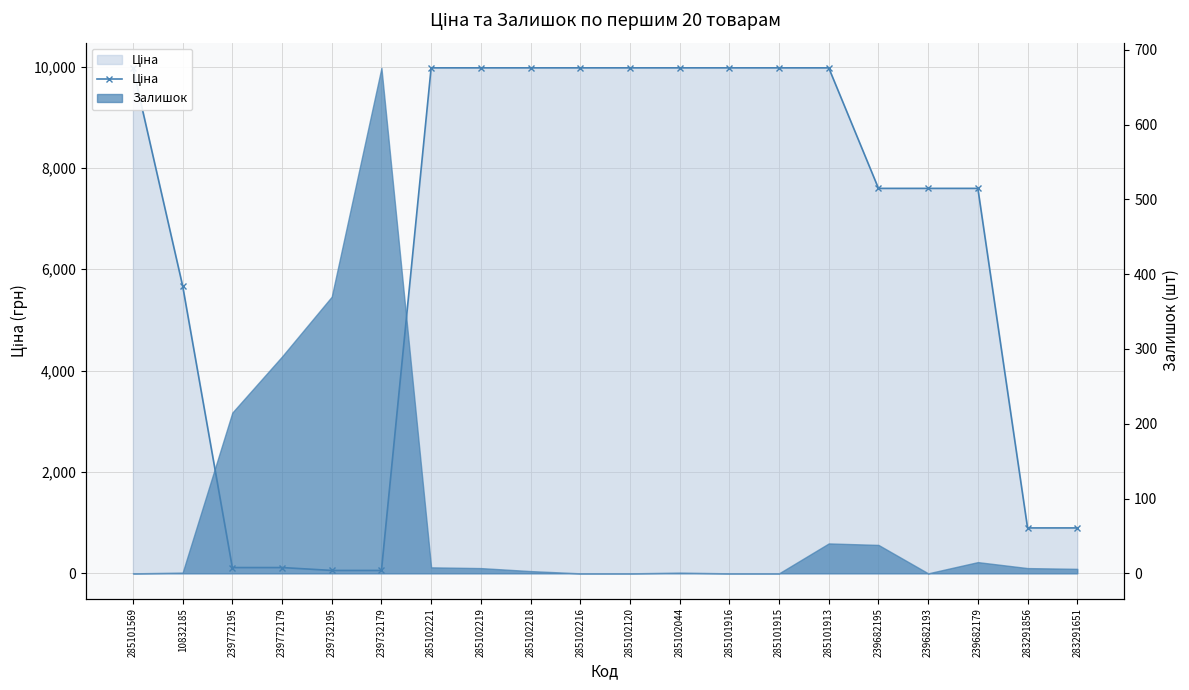

What is the value of the 19th point from the left?

895.9